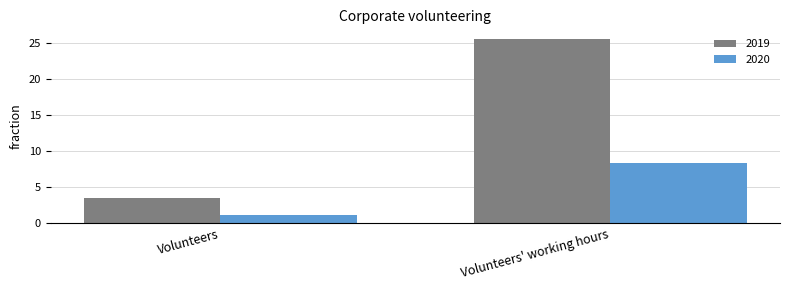

At which label does 2019 reach its peak?

Volunteers' working hours